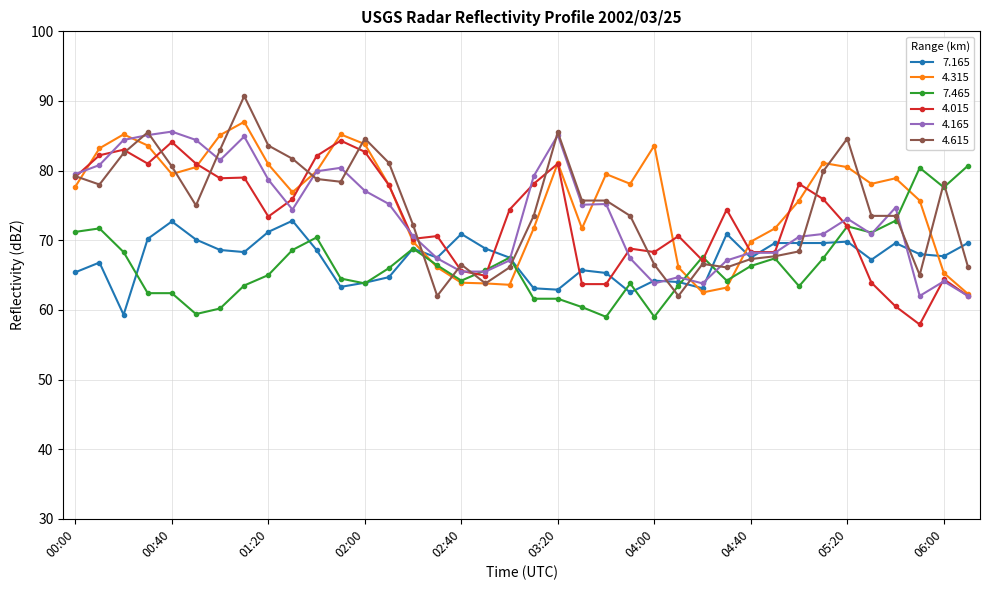

How many data points does each series have?

38